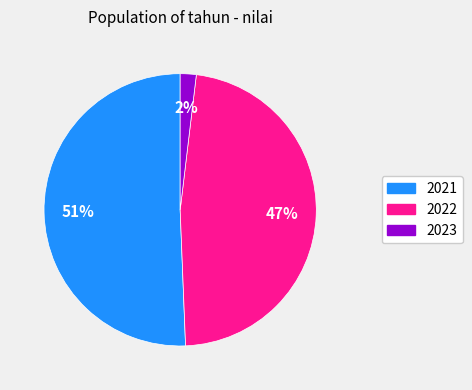

To the nearest percent, what is the combined percentage of 2022 and 2023?

49%